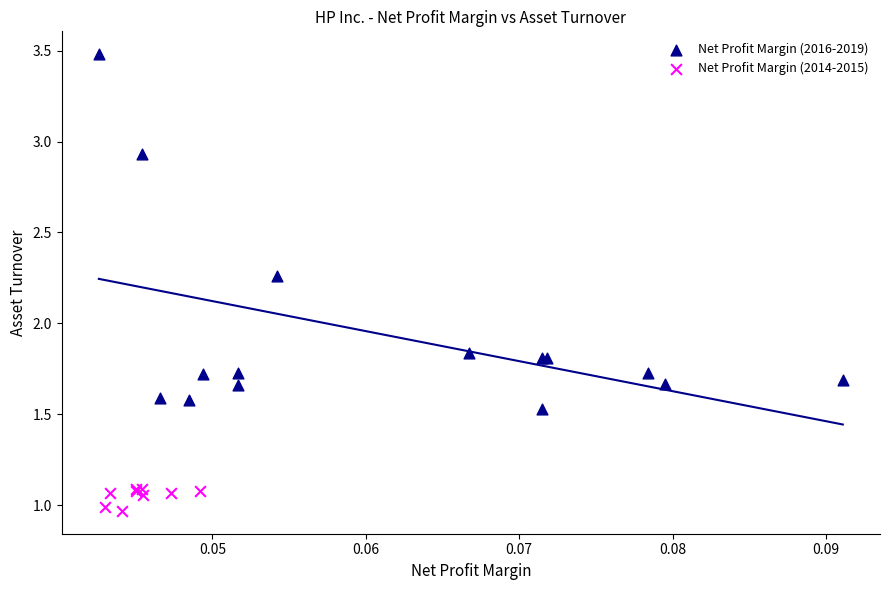

Which series reaches the minimum Y coordinate?

Net Profit Margin (2014-2015)